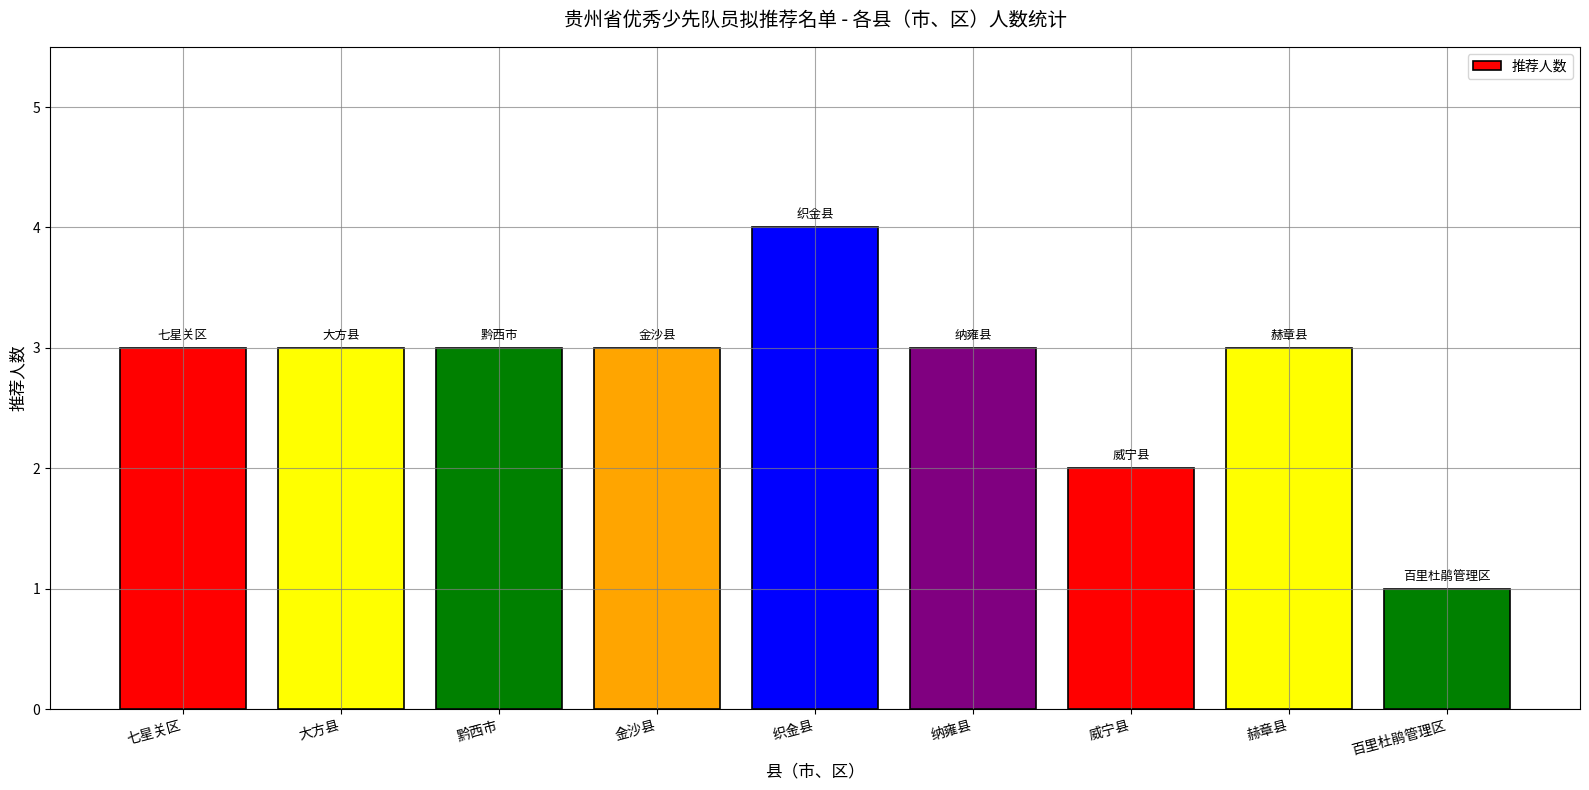

How many values are between 3 and 4?

7